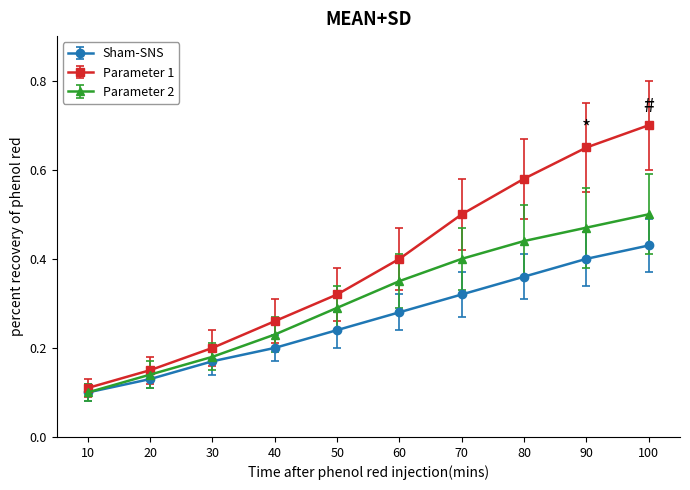

How many series are shown in this chart?

3